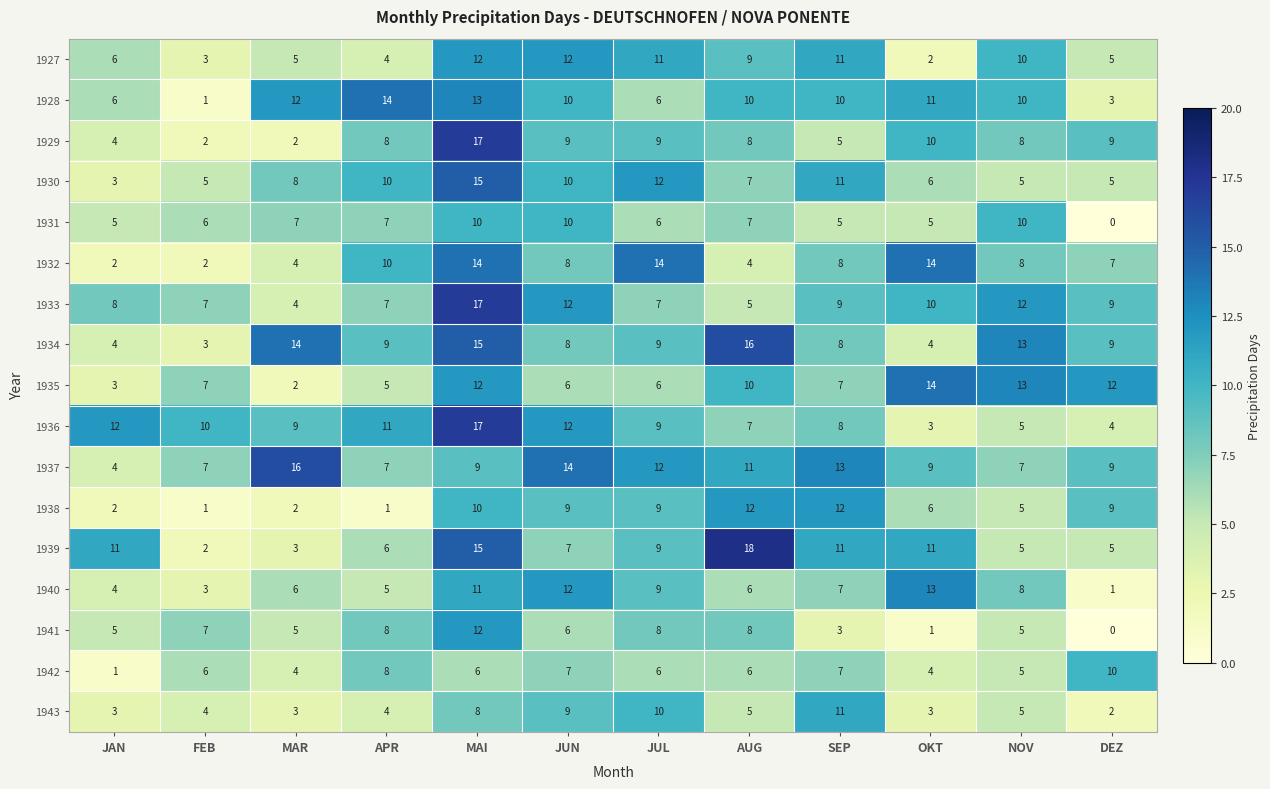

What is the average value of the 1932 series?

8